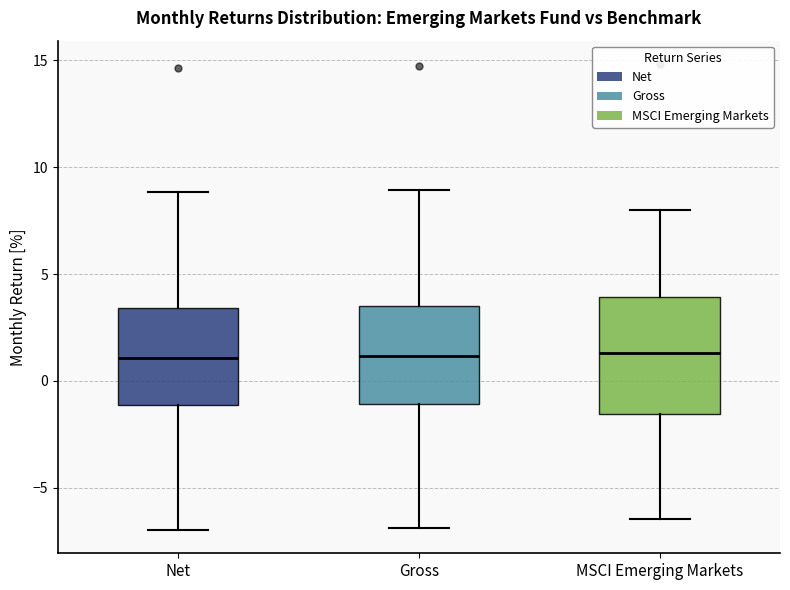

Comparing the boxes themselves (not the whiskers), which one is the tallest?

MSCI Emerging Markets